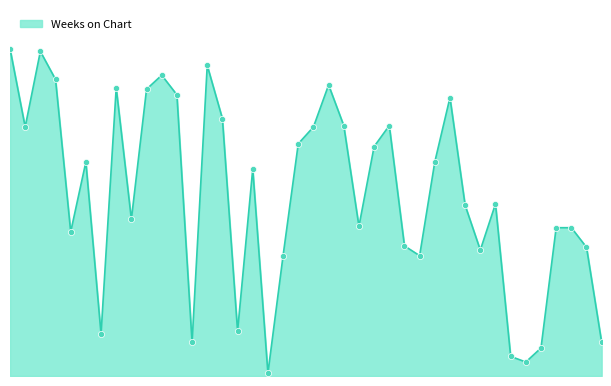

Is this an area chart (filled region under the line)?

Yes